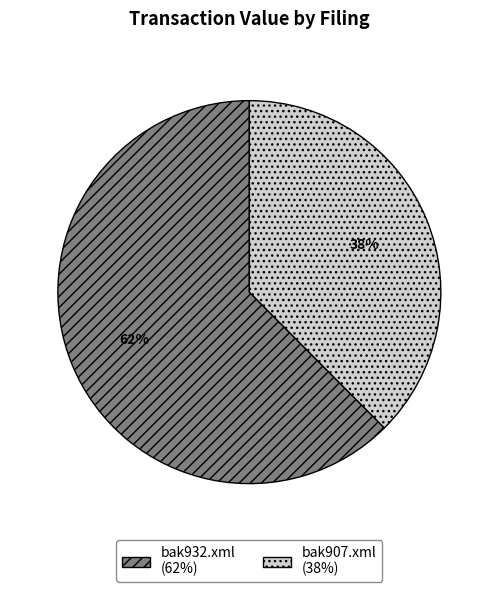

Combined, do bak932.xml and bak907.xml account for over 50%?

Yes